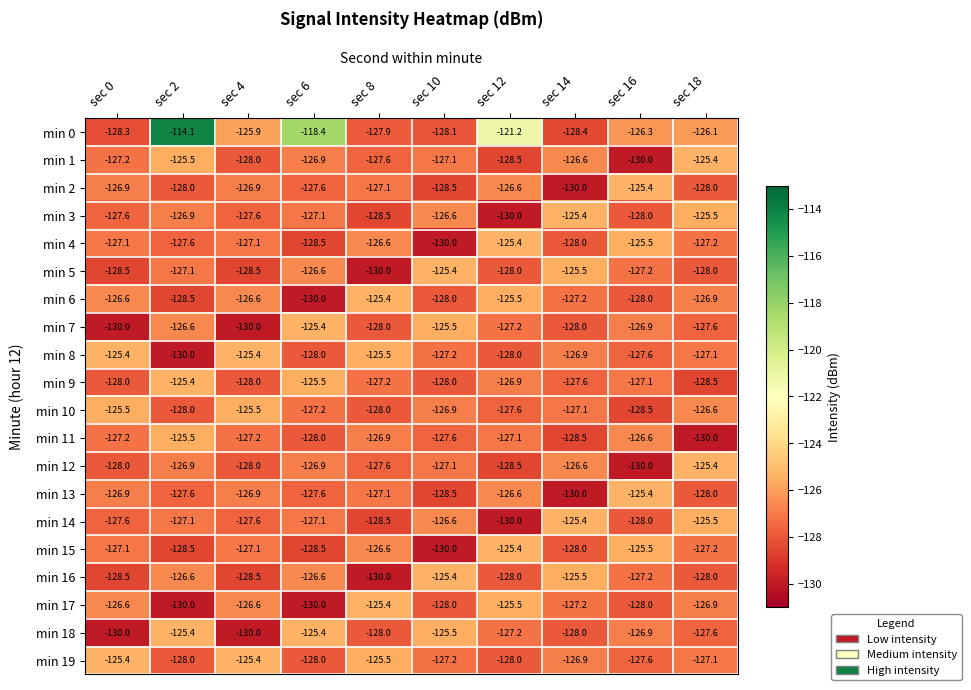

The value of min 18 at sec 2 is -125.4. True or false?

True